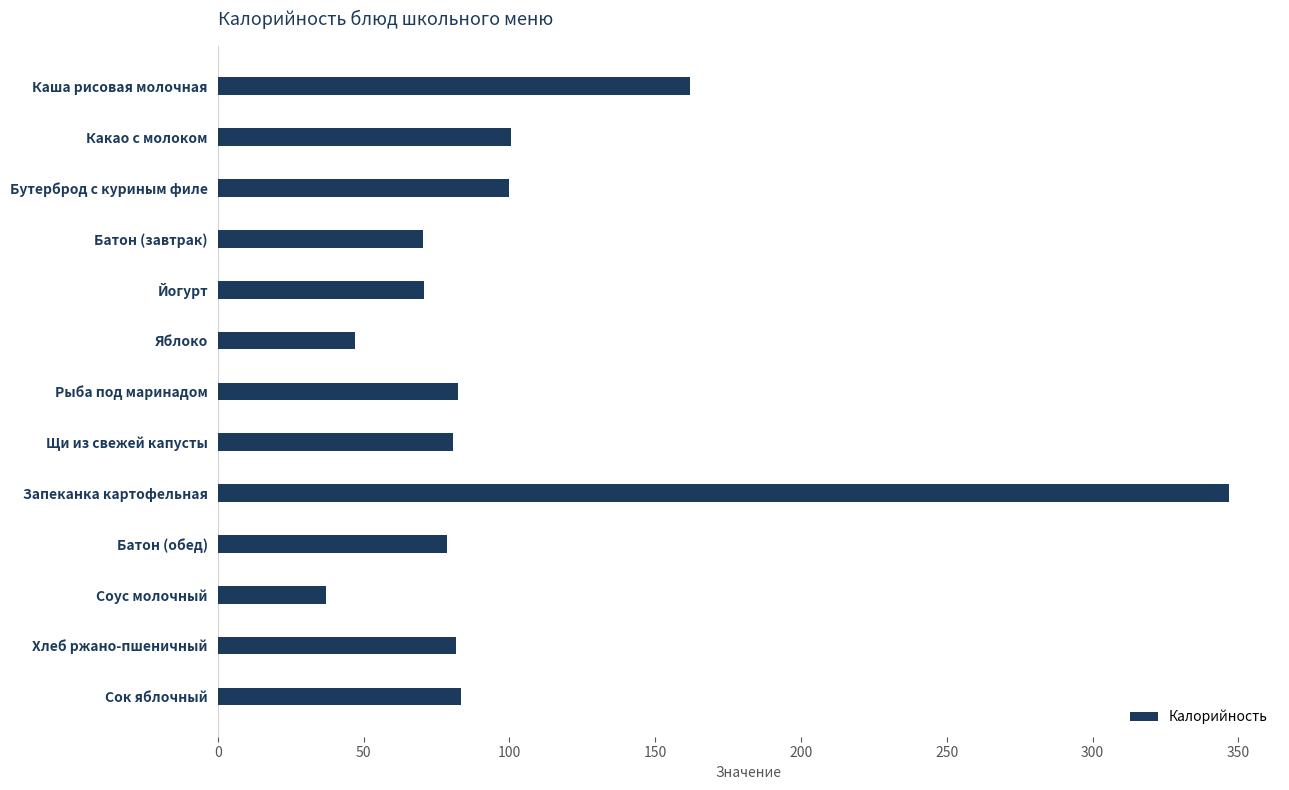

Which label corresponds to the largest value in the chart?

Запеканка картофельная